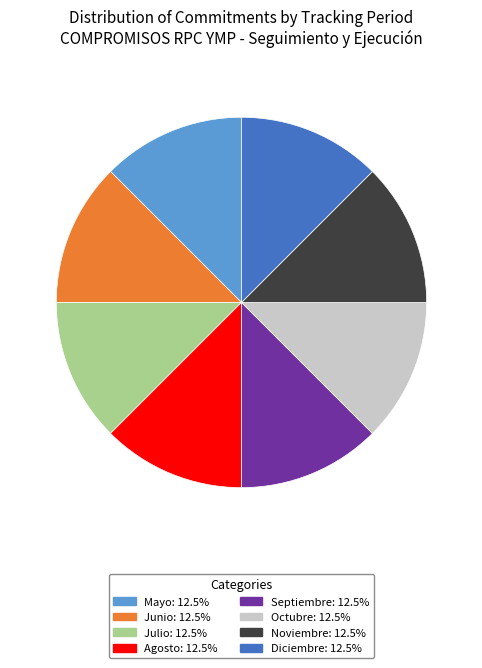

How many segments does this pie chart have?

8